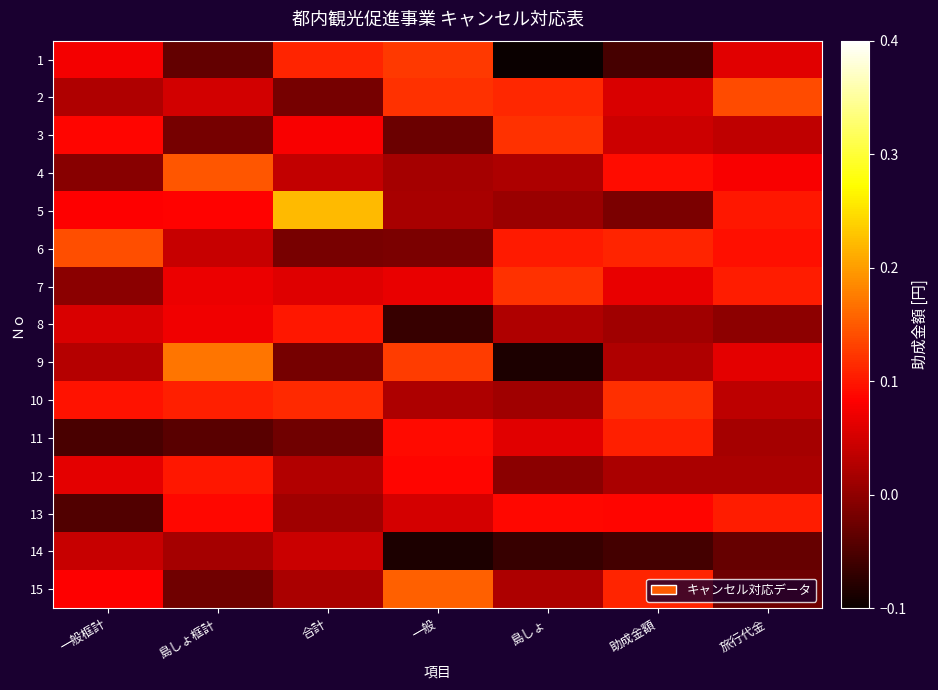

How many distinct data groups are displayed?

15